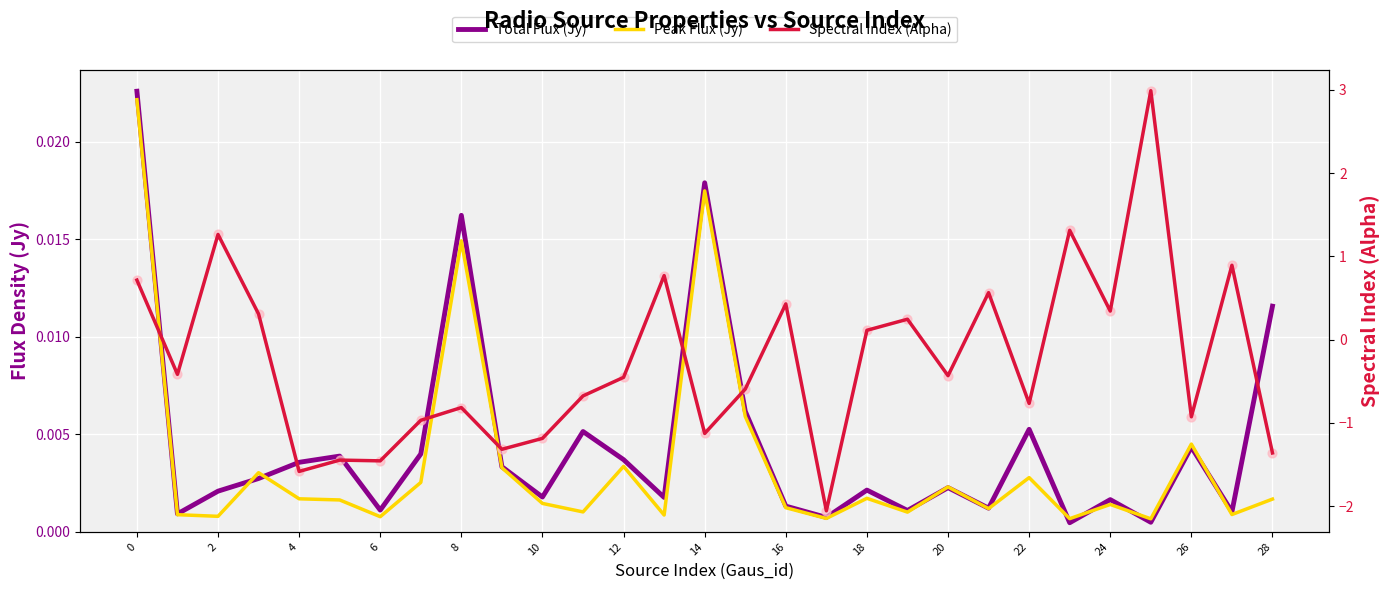

Which series reaches the maximum Y coordinate?

Spectral Index (Alpha)